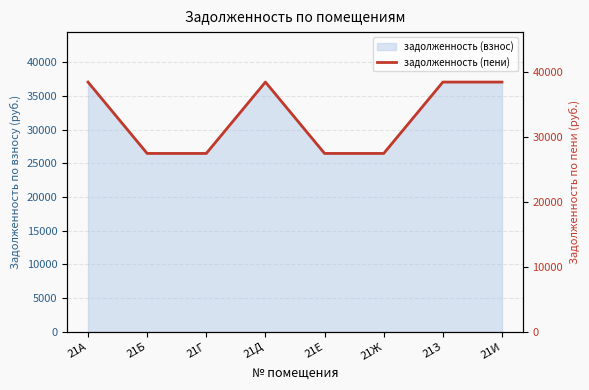

Reading left to right, extract all data points from this chart.

21А=38421.6	21Б=27444.0	21Г=27444.0	21Д=38421.6	21Е=27444.0	21Ж=27444.0	21З=38421.6	21И=38421.6